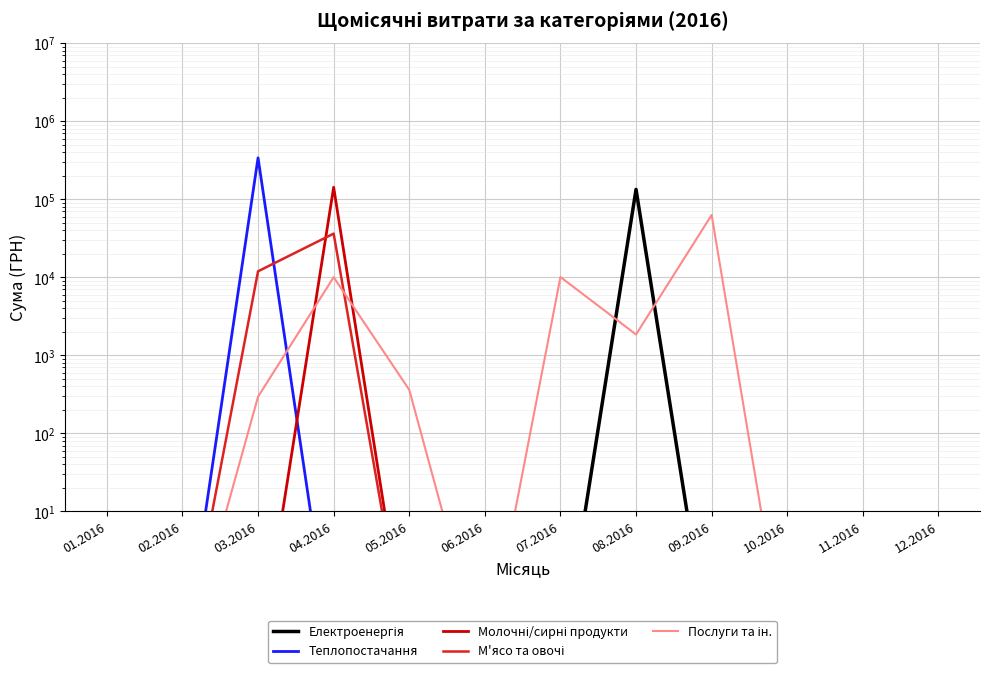

Does the chart display data point markers on the line(s)?

No